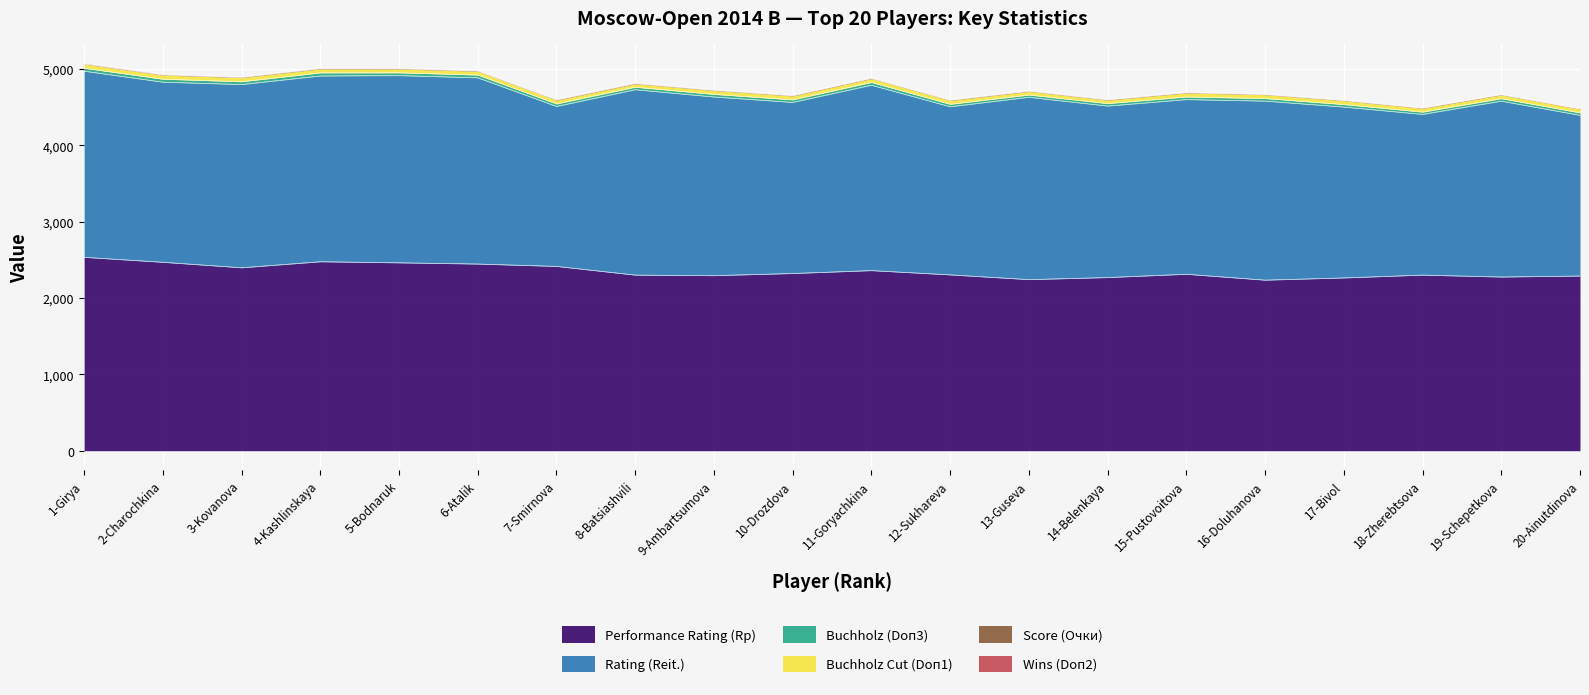

Is it true that Rating (Reit.) equals 3050.3 at 18-Zherebtsova?

False